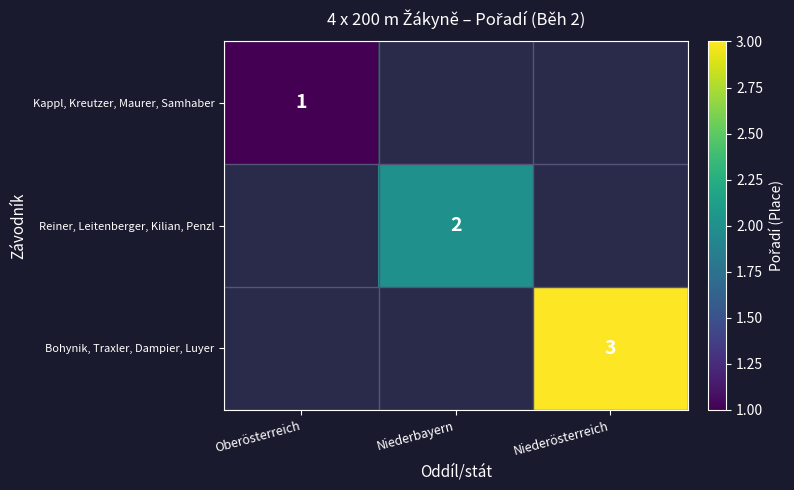

What is the maximum value shown in the chart?

3.0